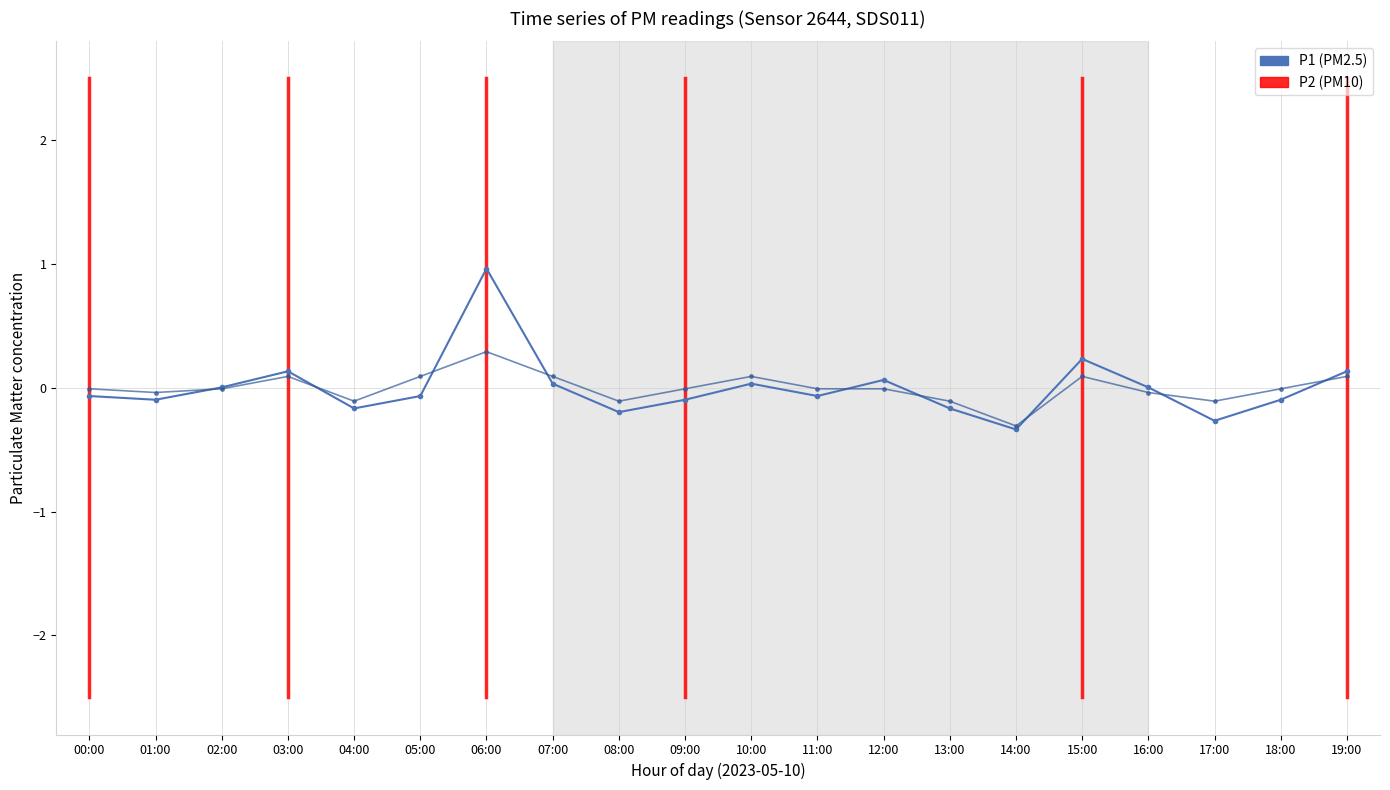

Between 02:00 and 18:00, which is larger?

02:00